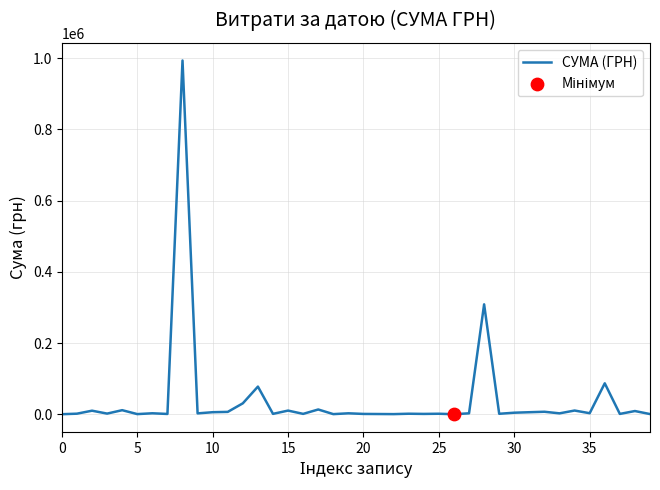

What is the difference between the maximum and minimum values?

993074.7